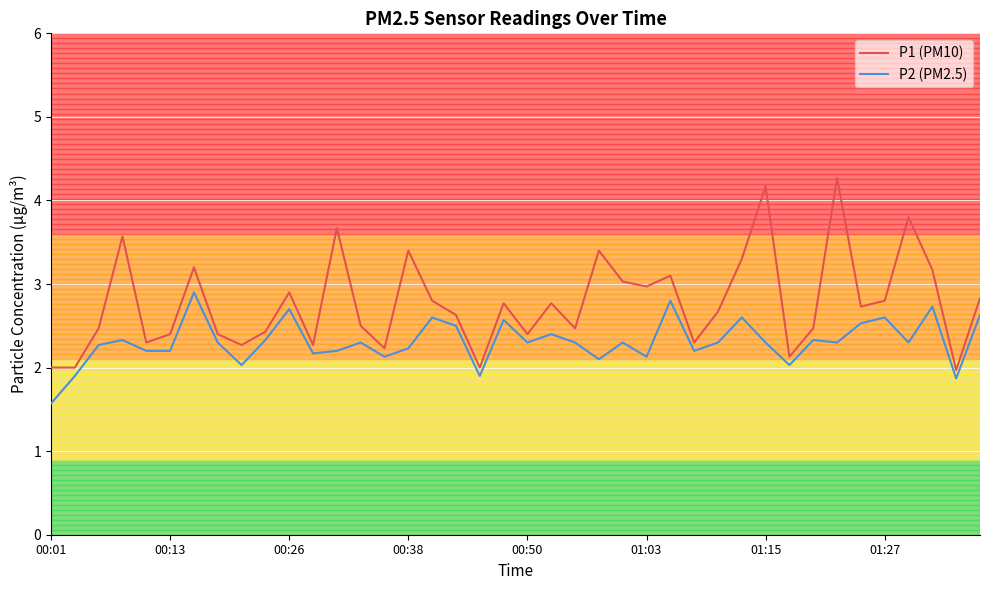

Rank the series by their average value, from highest to lowest.

P1 (PM10), P2 (PM2.5)